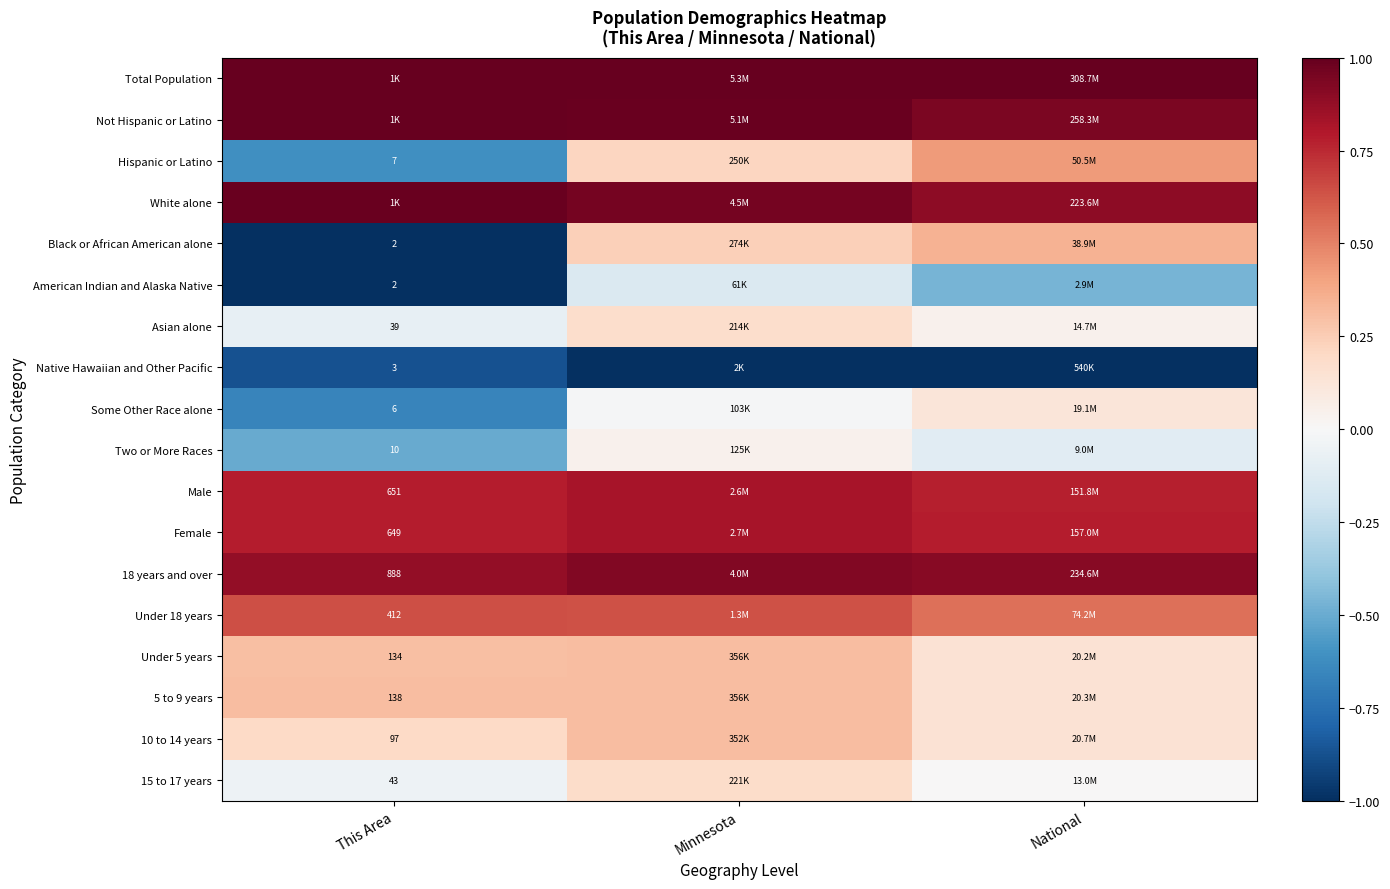

Rank the series at Minnesota from highest to lowest value.

Total Population, Not Hispanic or Latino, White alone, 18 years and over, Female, Male, Under 18 years, 5 to 9 years, Under 5 years, 10 to 14 years, Black or African American alone, Hispanic or Latino, 15 to 17 years, Asian alone, Two or More Races, Some Other Race alone, American Indian and Alaska Native, Native Hawaiian and Other Pacific